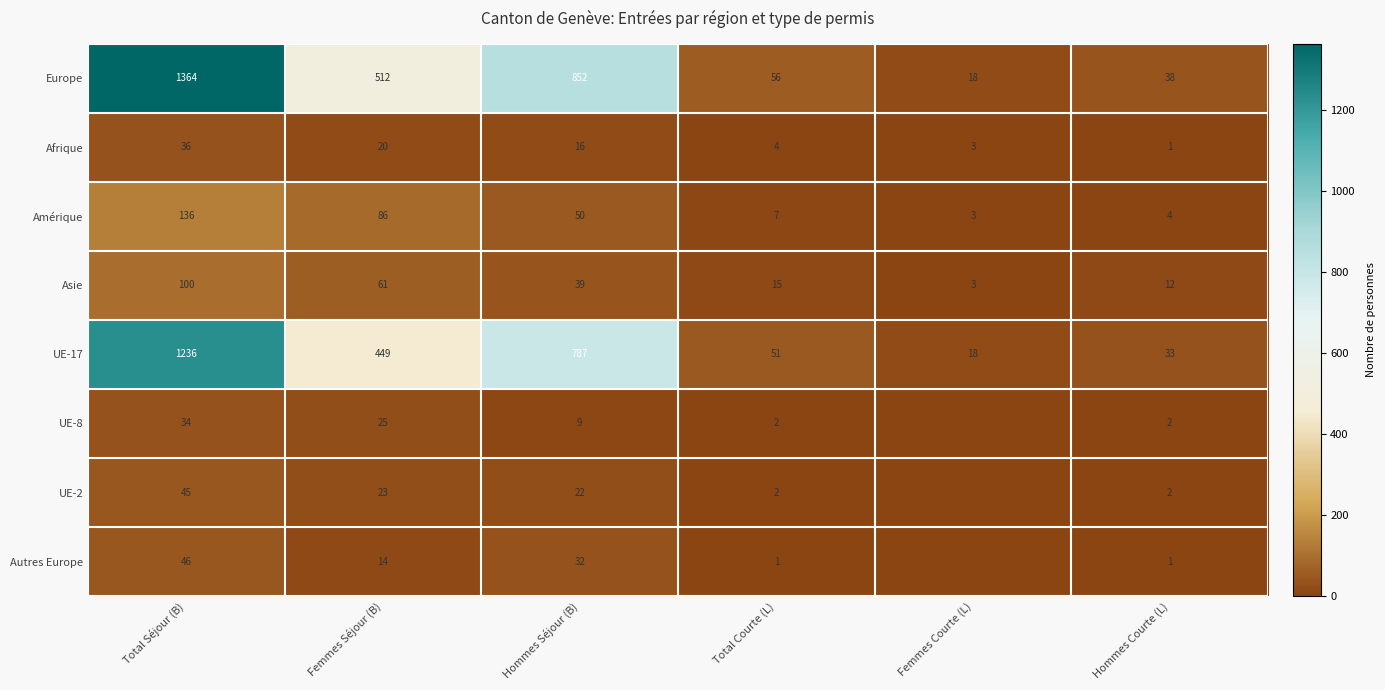

What is the difference between the Amérique values at Total Courte (L) and Femmes Séjour (B)?

79